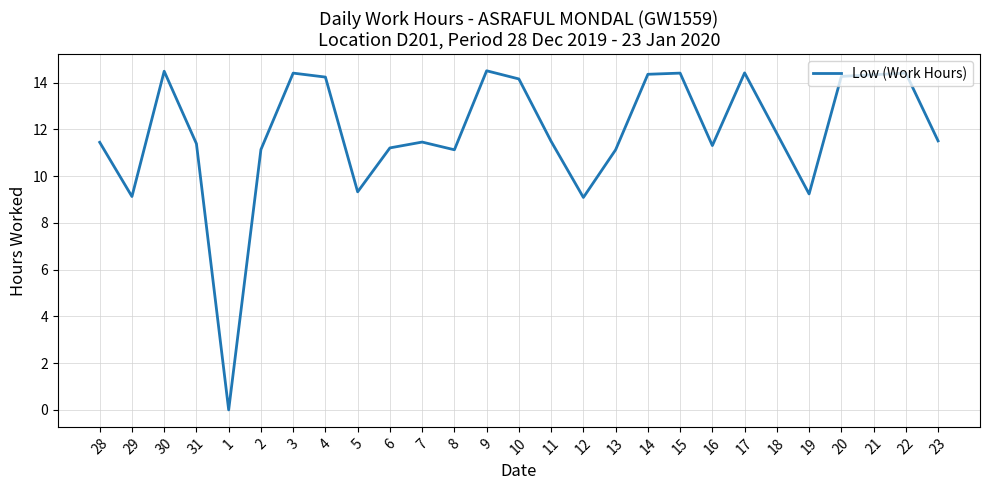

How many lines are shown in the chart?

1